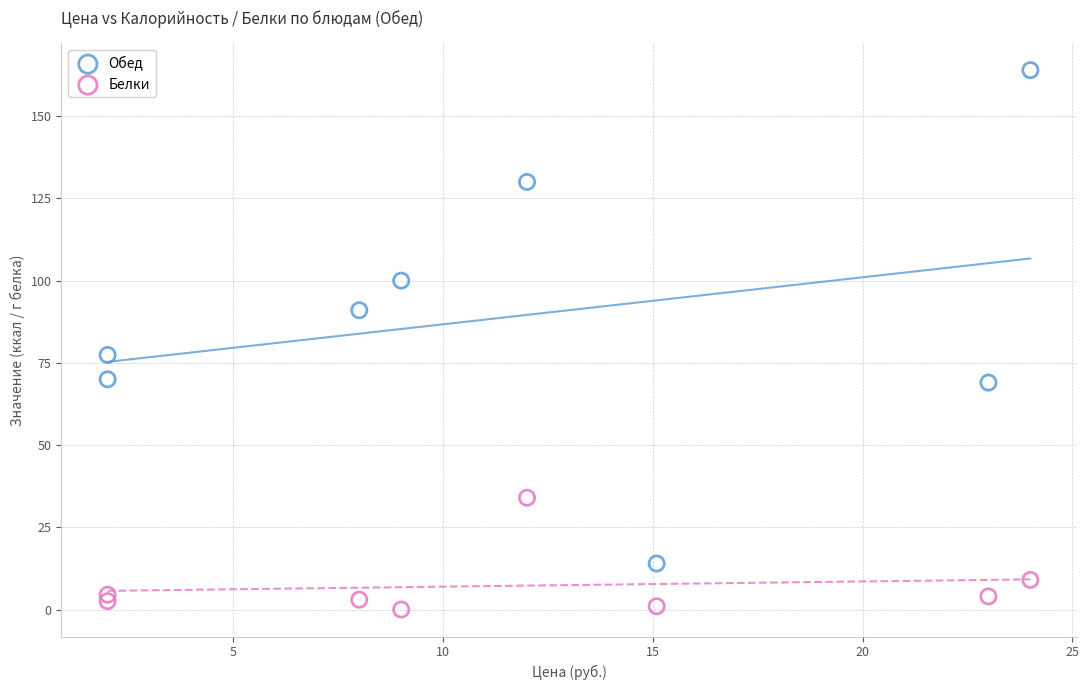

Which series reaches the minimum Y coordinate?

Белки